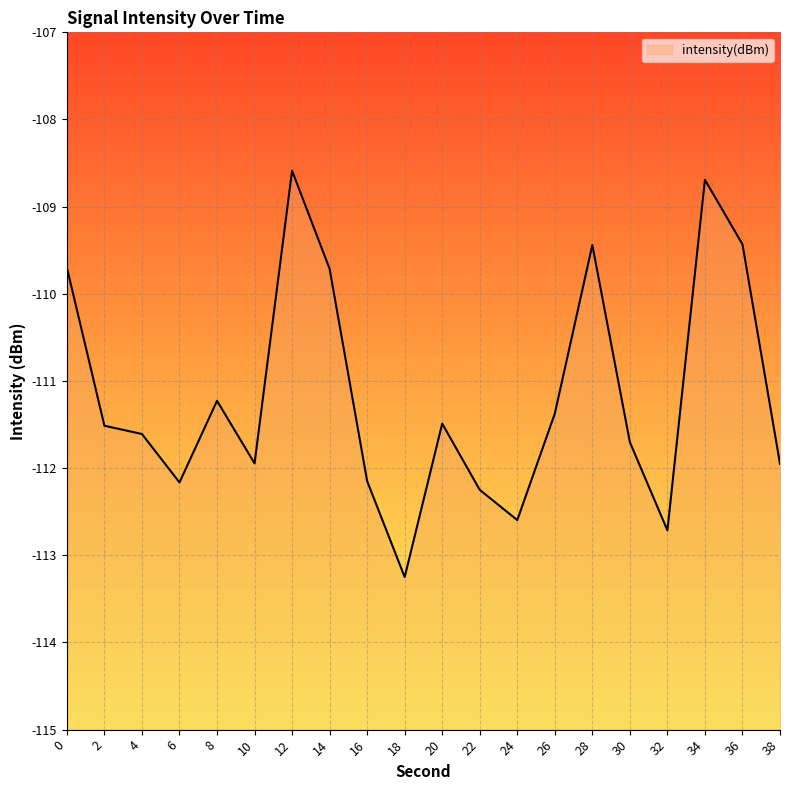

What is the maximum value shown in the chart?

-108.6